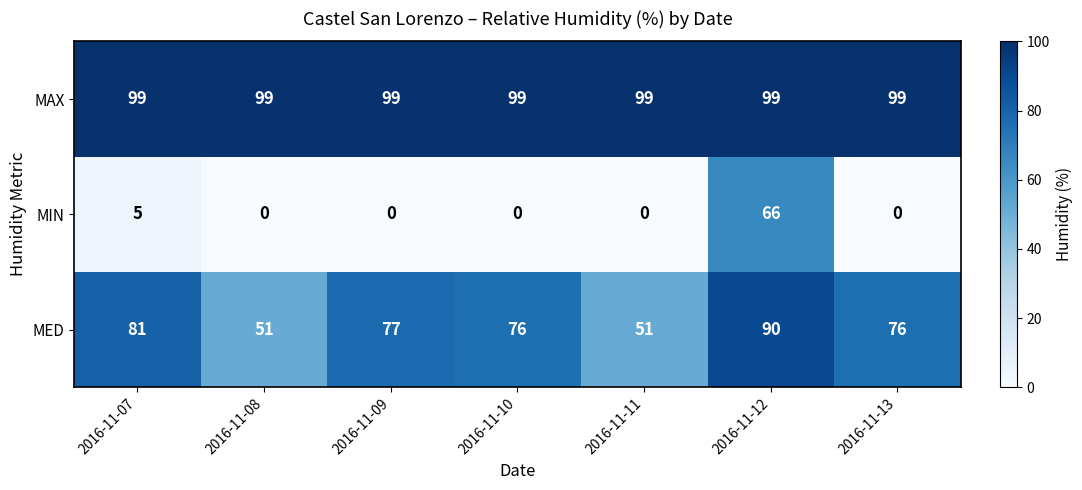

Rank the series by their maximum value, from highest to lowest.

MAX, MED, MIN